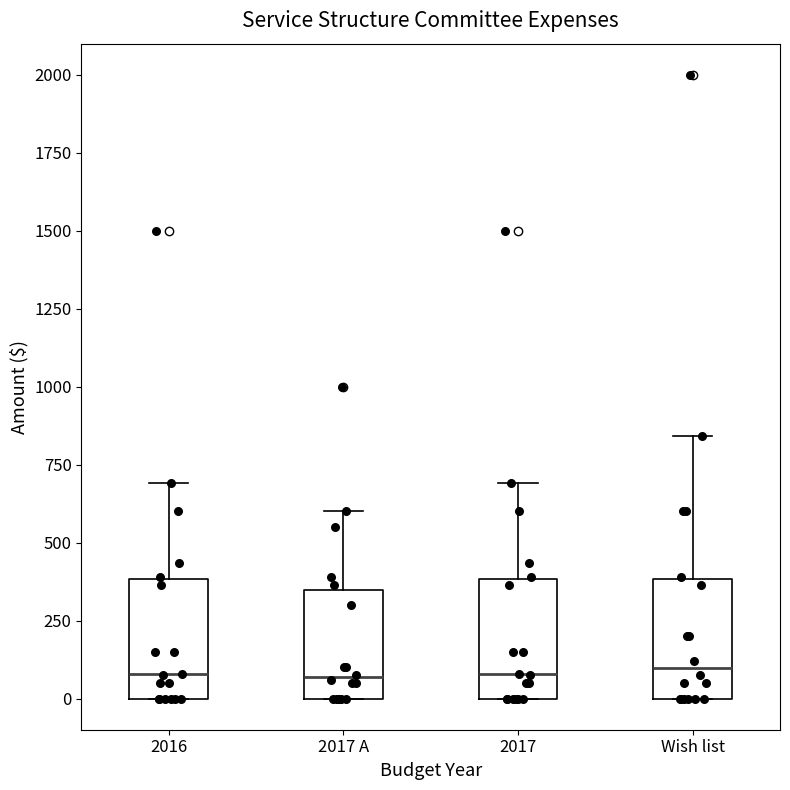

Reading left to right, transcribe this box plot: for each box, give where its median line is, the range the box spans, and where its two whiskers end, as read against the y-axis. The values are not printed on the chart, so give them approximately, as read against the axis.

2016: median 100, box 0 to 400, whiskers 0 to 700
2017 A: median 50, box 0 to 350, whiskers 0 to 600
2017: median 100, box 0 to 400, whiskers 0 to 700
Wish list: median 100, box 0 to 400, whiskers 0 to 850